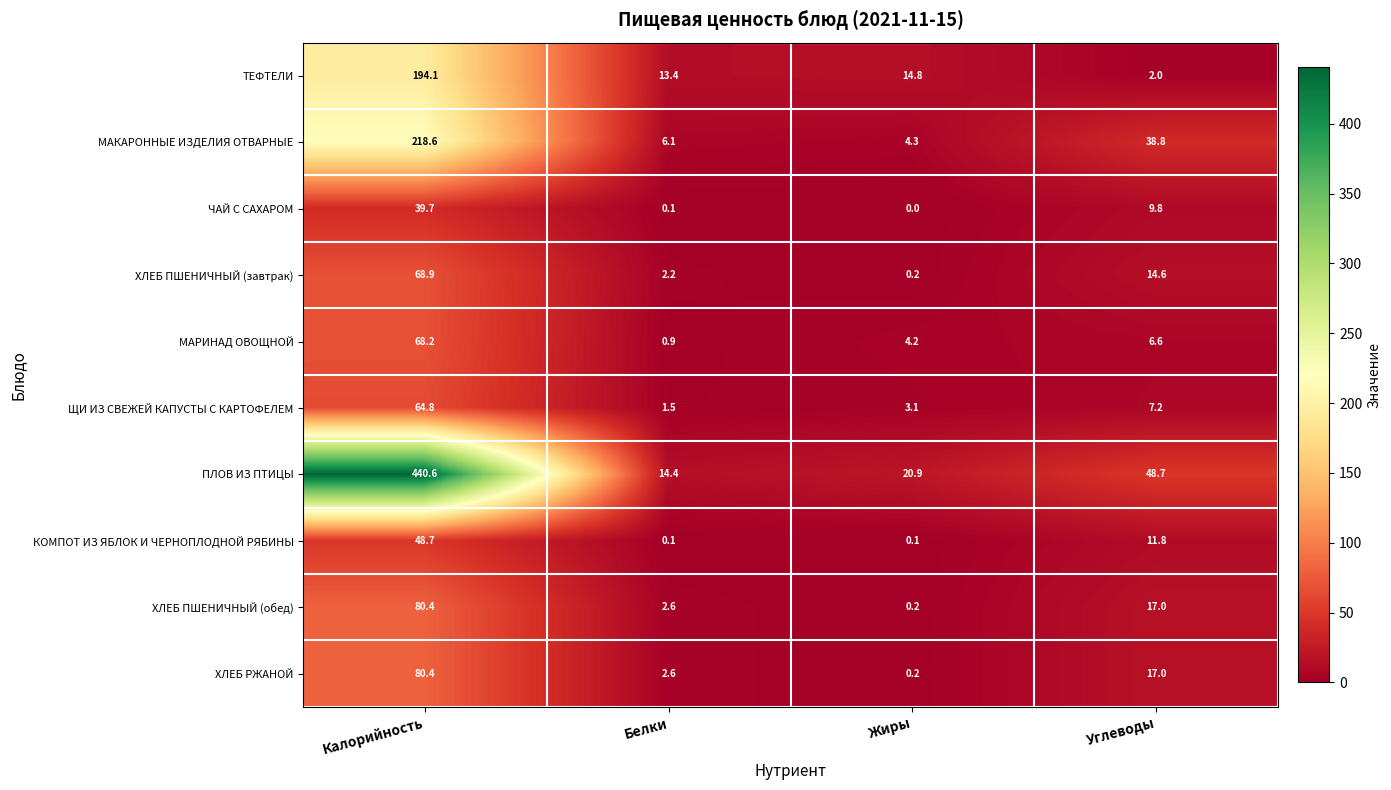

What is the difference between the ЩИ ИЗ СВЕЖЕЙ КАПУСТЫ С КАРТОФЕЛЕМ values at Жиры and Углеводы?

4.1